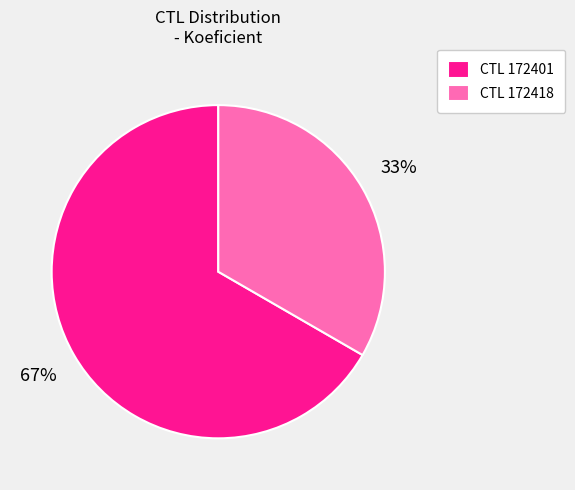

Which category has the smallest portion of the pie?

CTL 172418